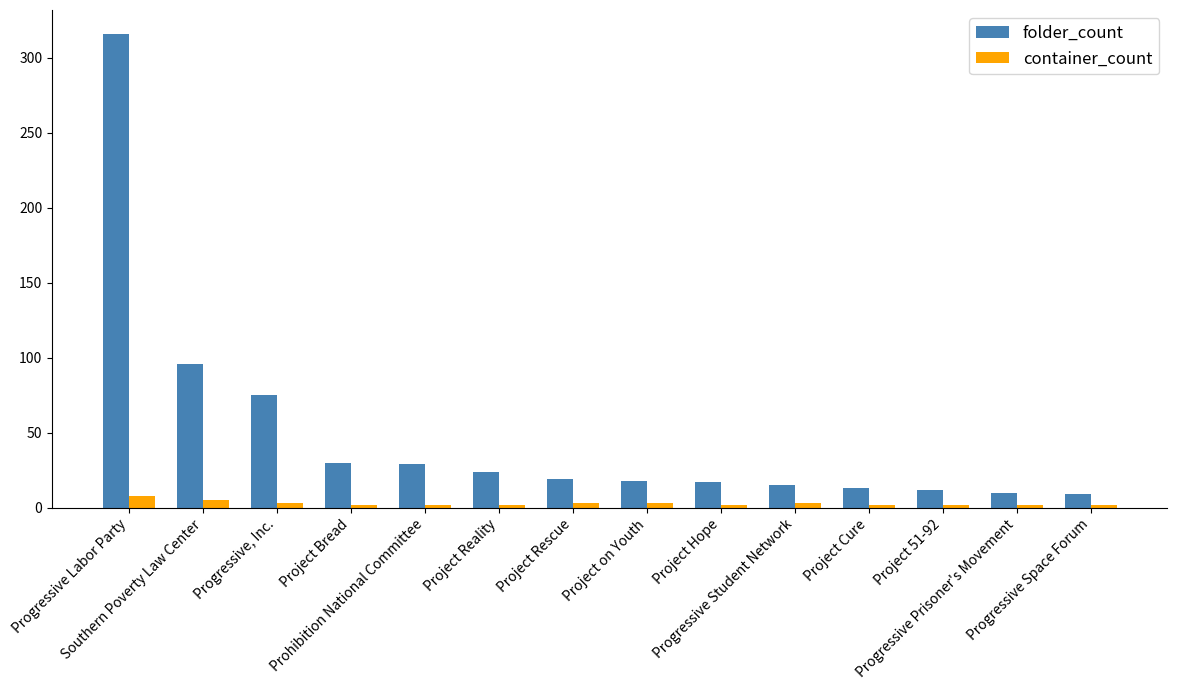

What is the highest value of the folder_count series?

316